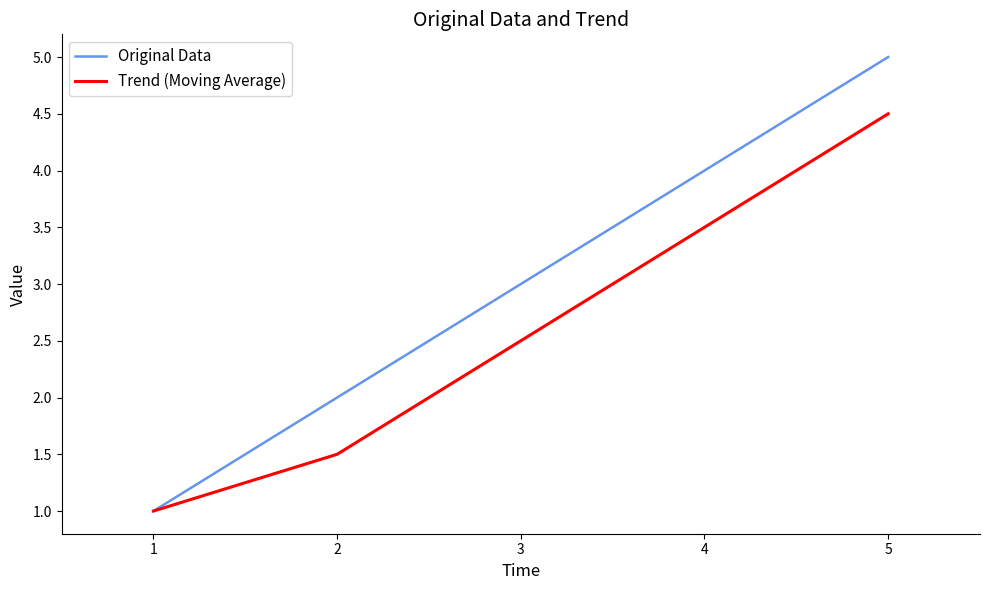

Which series has the largest total across all categories?

Original Data